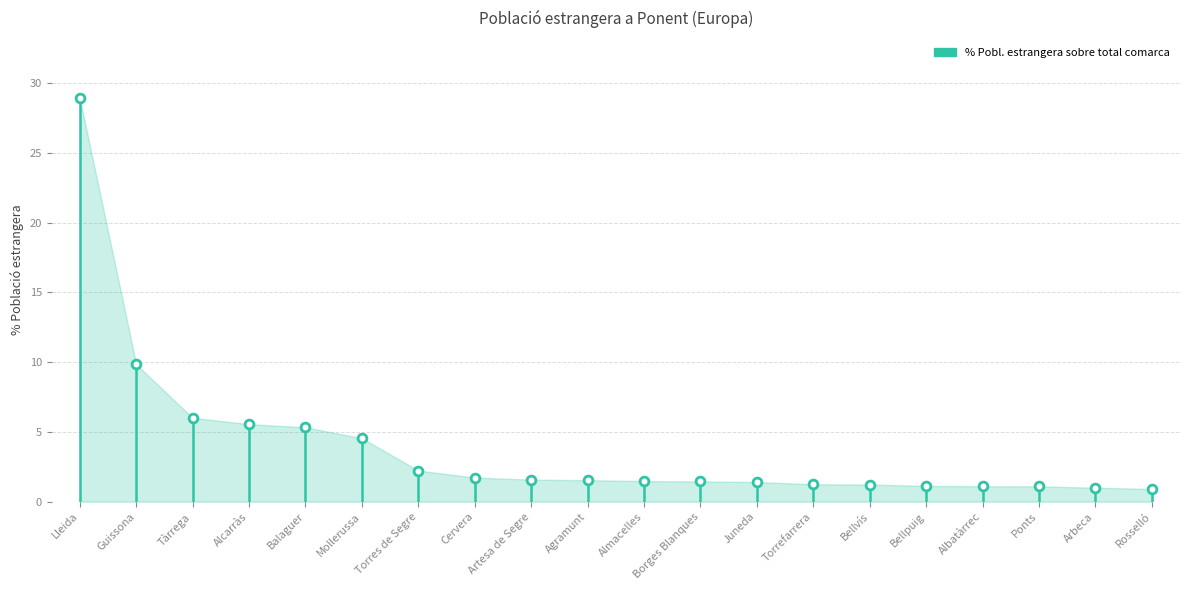

What is the range of Y values (max minus min)?

28.0